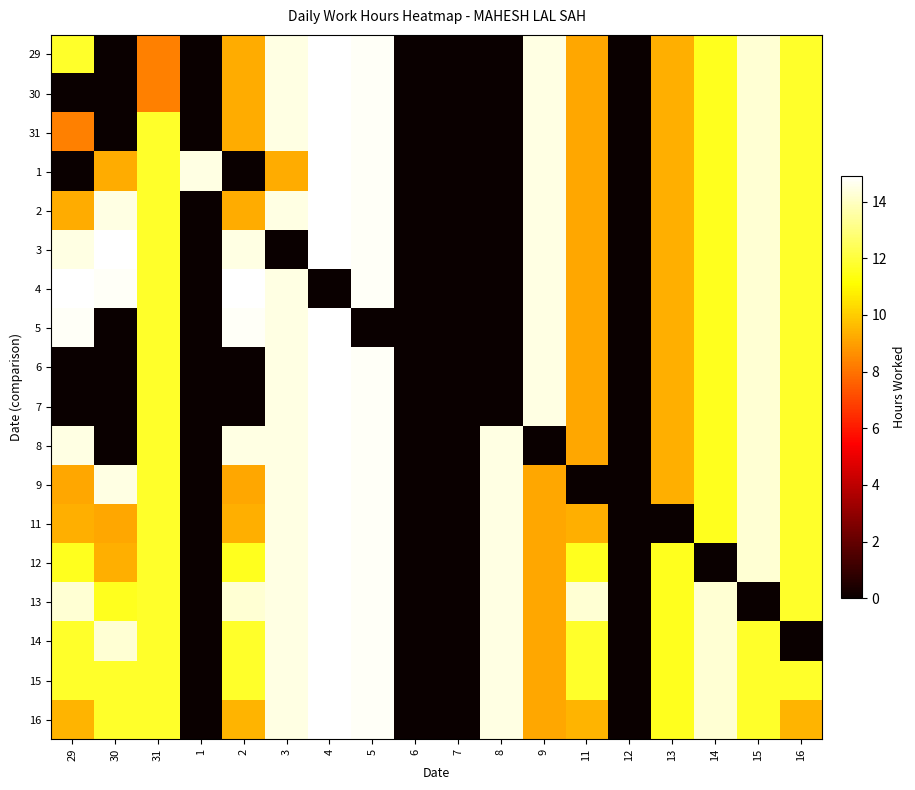

At which category does the chart reach its peak across all series?

4